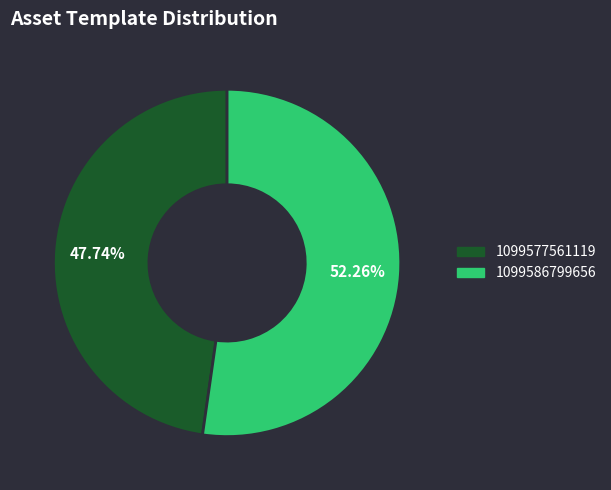

What is the largest slice in the pie chart?

1099586799656